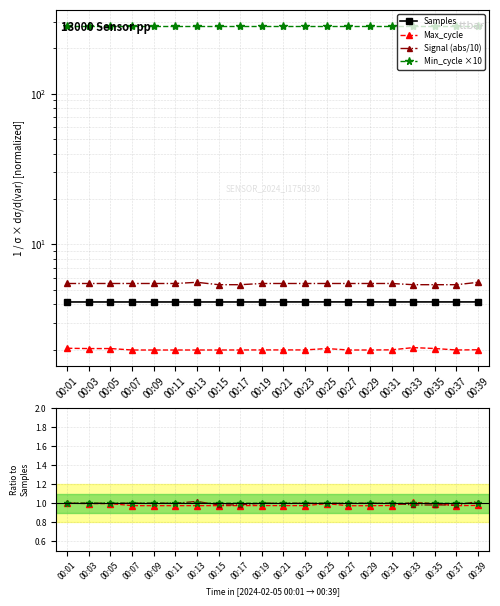

Count the number of categories in the chart.

20